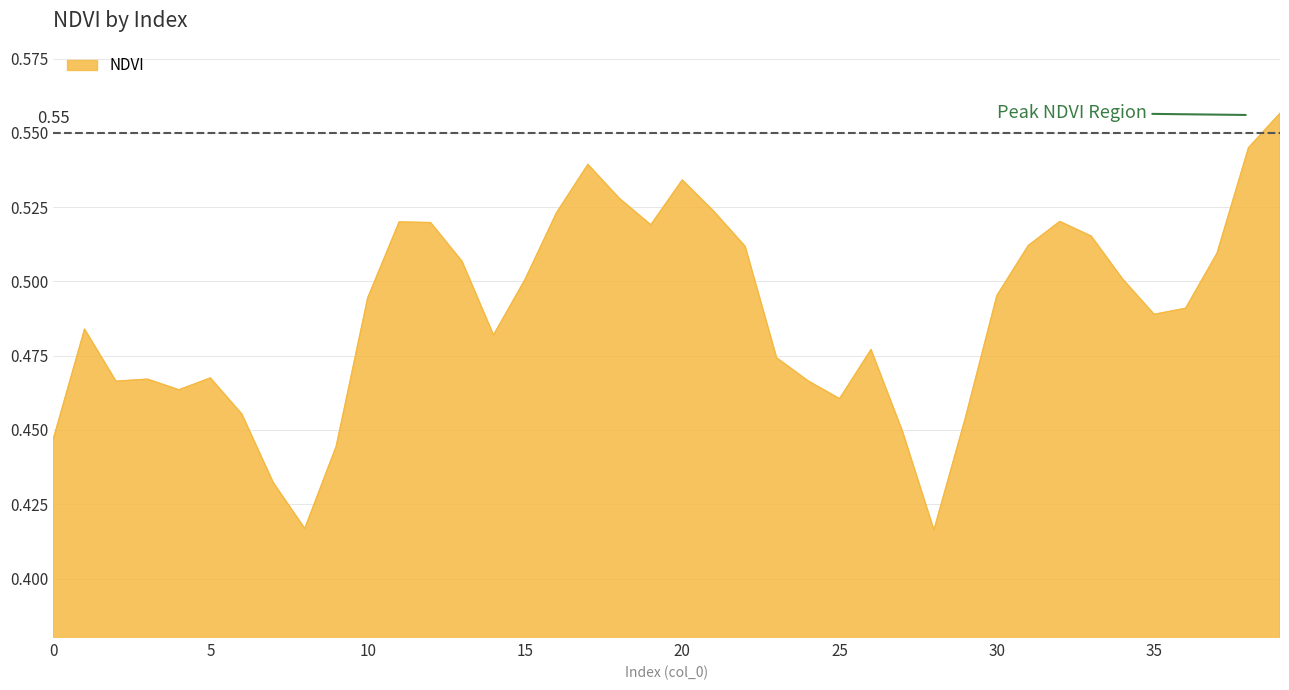

Which category has the lowest value across all series?

28